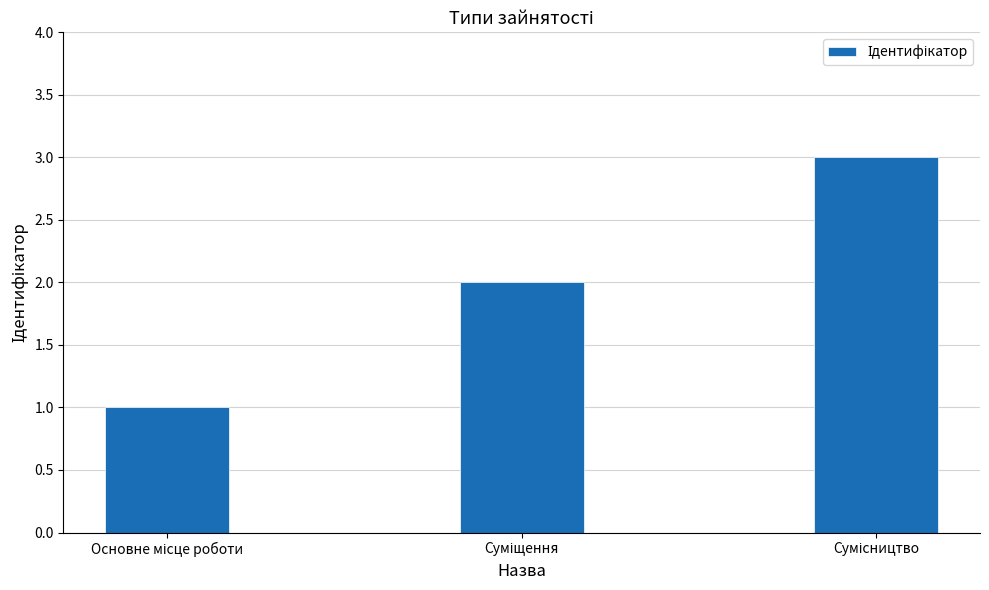

Does the chart contain any negative values?

No